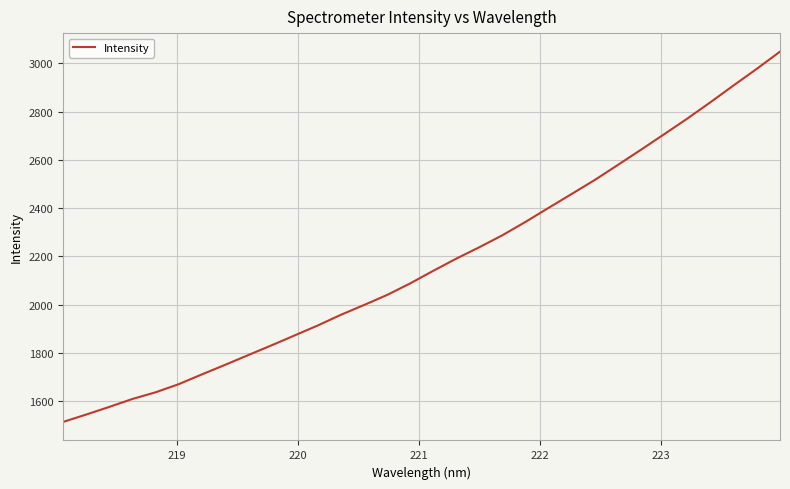

What is the sum of all values?

69578.1